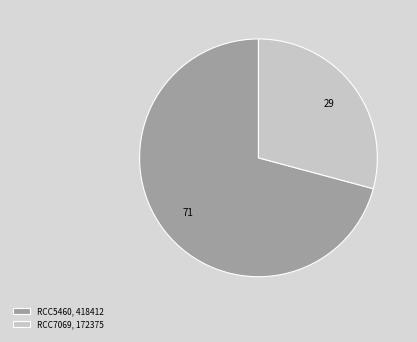

Do RCC5460 and RCC7069 together represent more than half of the pie?

Yes